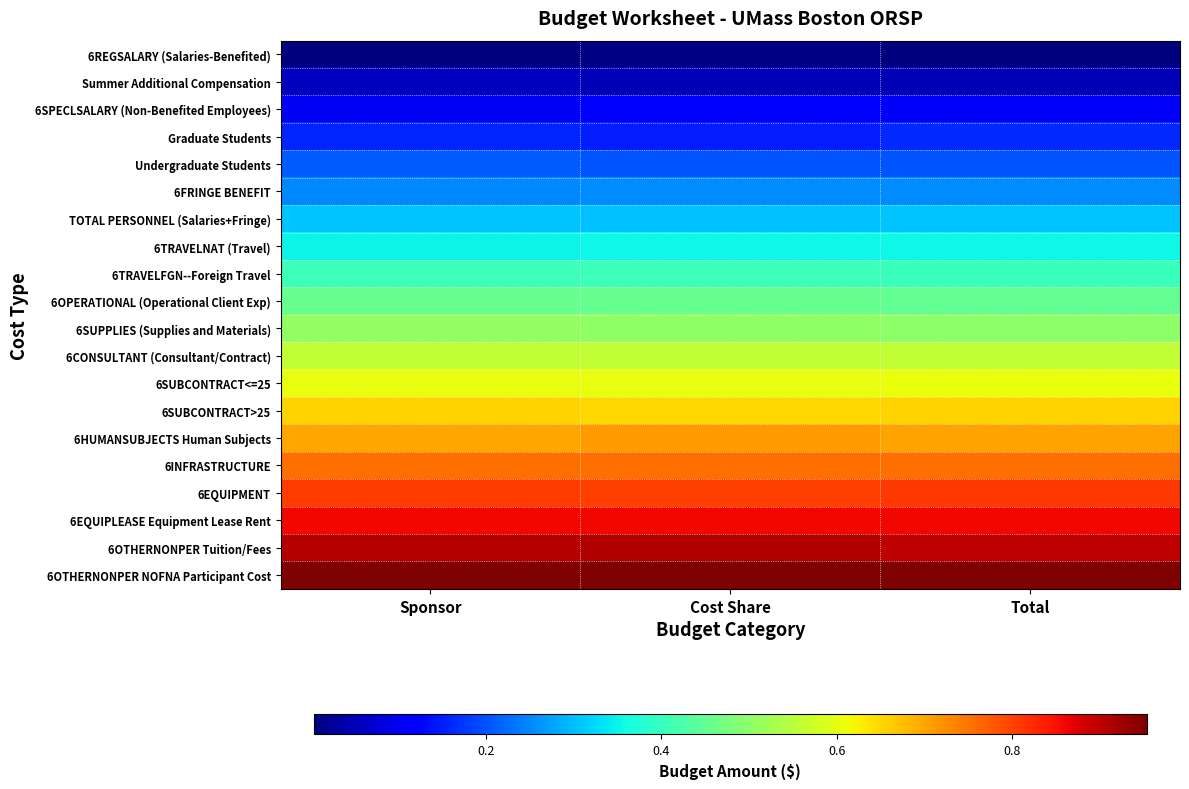

Between Cost Share and Total, which series saw the biggest shift?

Graduate Students